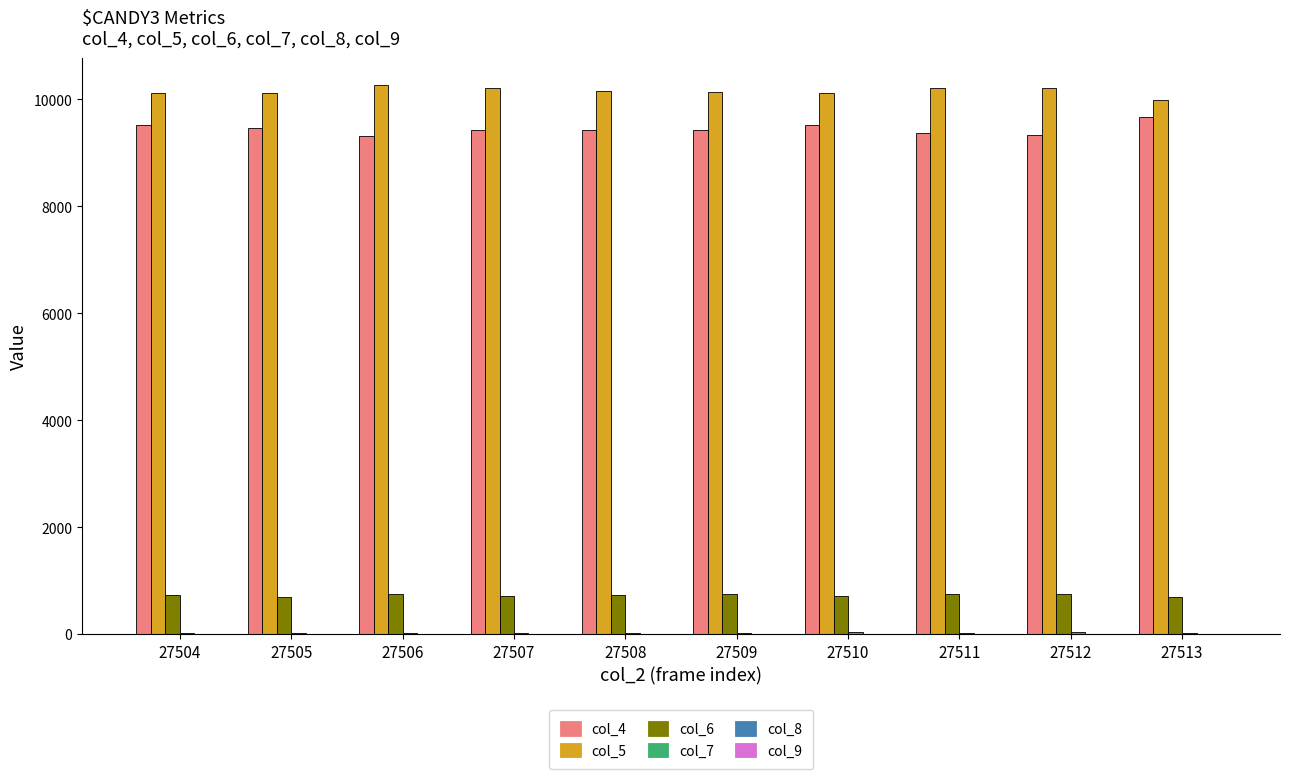

Does the chart contain stacked bars?

No